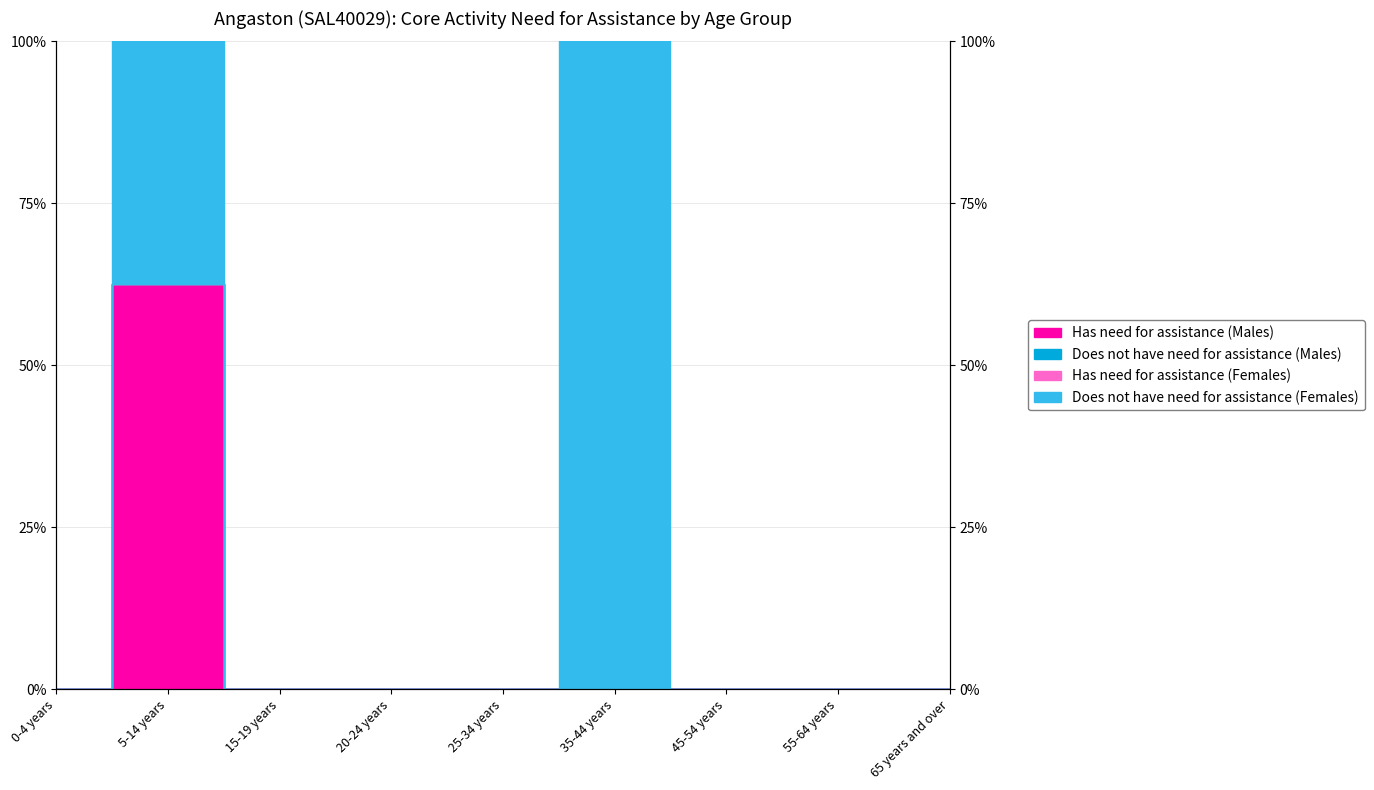

At which label is Does not have need for assistance (Females) closest to 50?

0-4 years